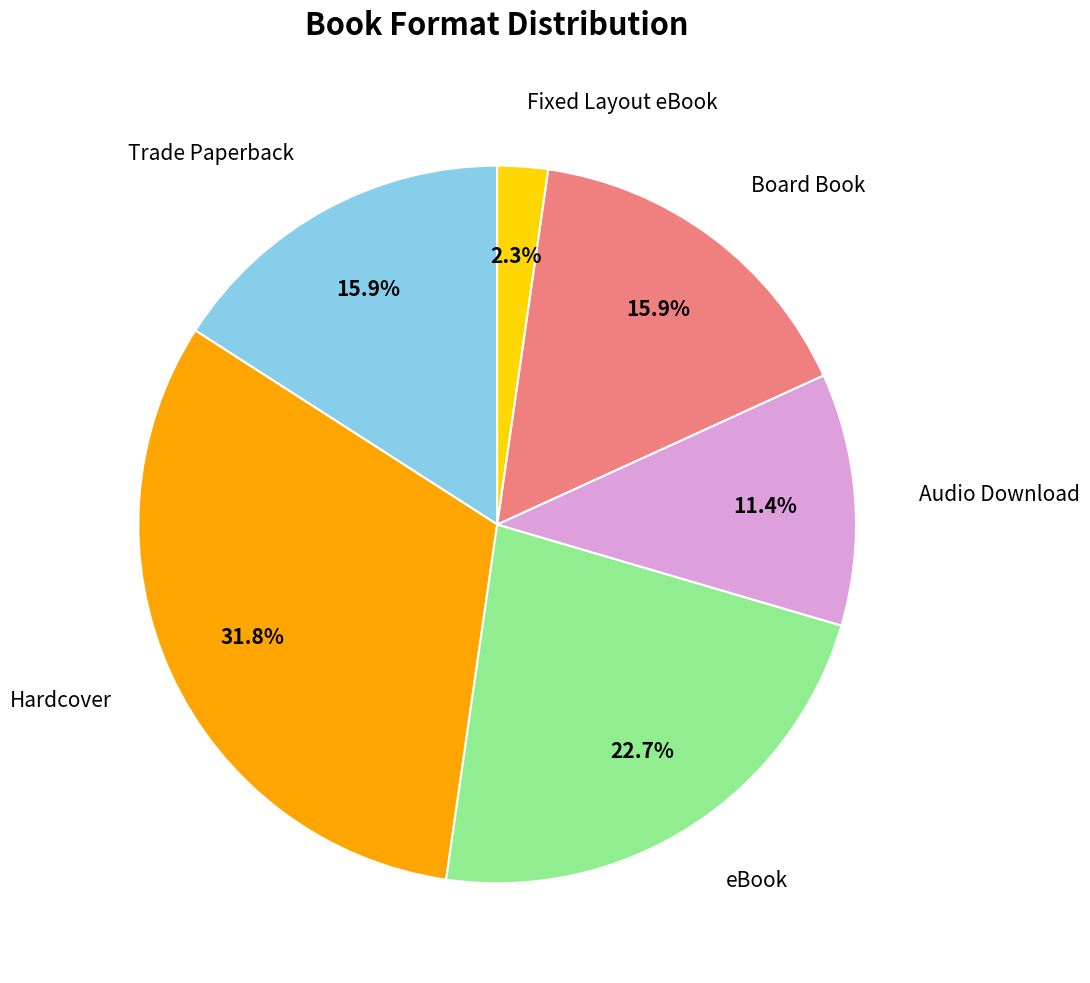

What percentage do eBook and Fixed Layout eBook together represent?

25.0%